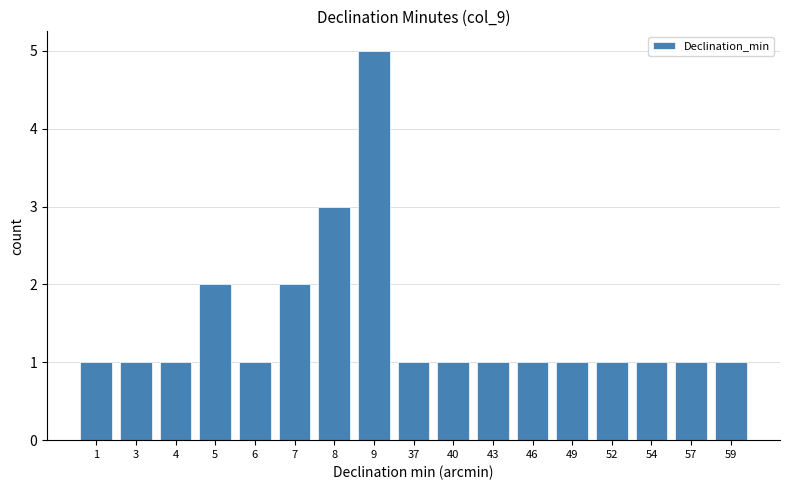

Reading right to left, transcribe all the data shown in this chart.

1	1	1	1	1	1	1	1	1	5	3	2	1	2	1	1	1